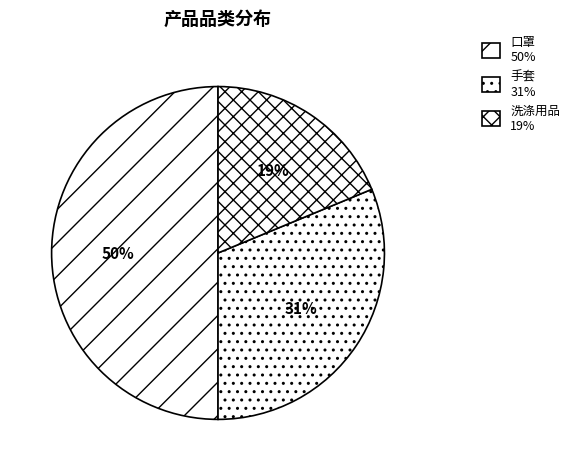

To the nearest percent, what is the average slice percentage?

33%